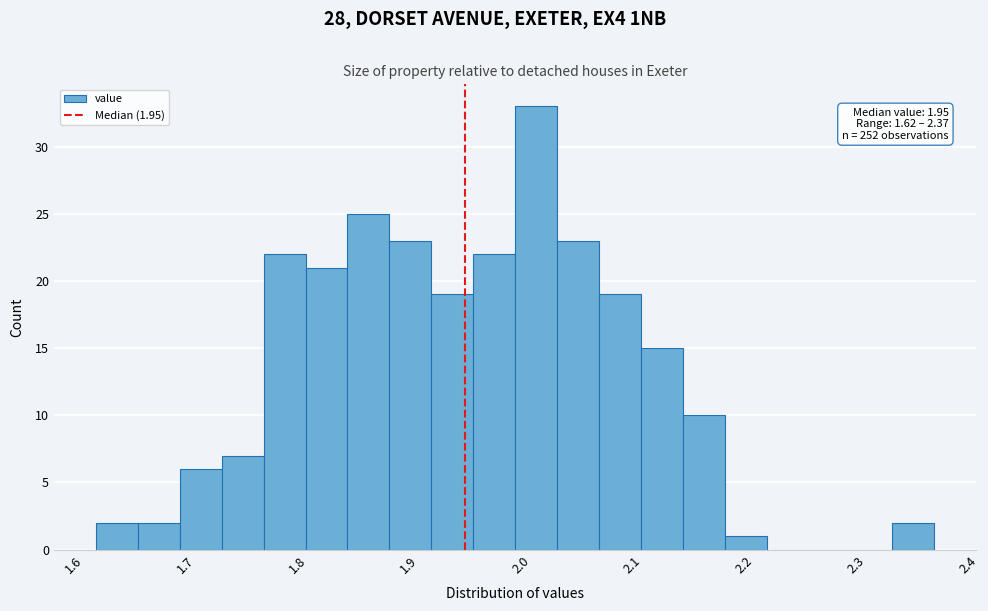

Around what value on the x-axis is the tallest bar? Give the approximate position of its centre, as read against the axis.

2.01